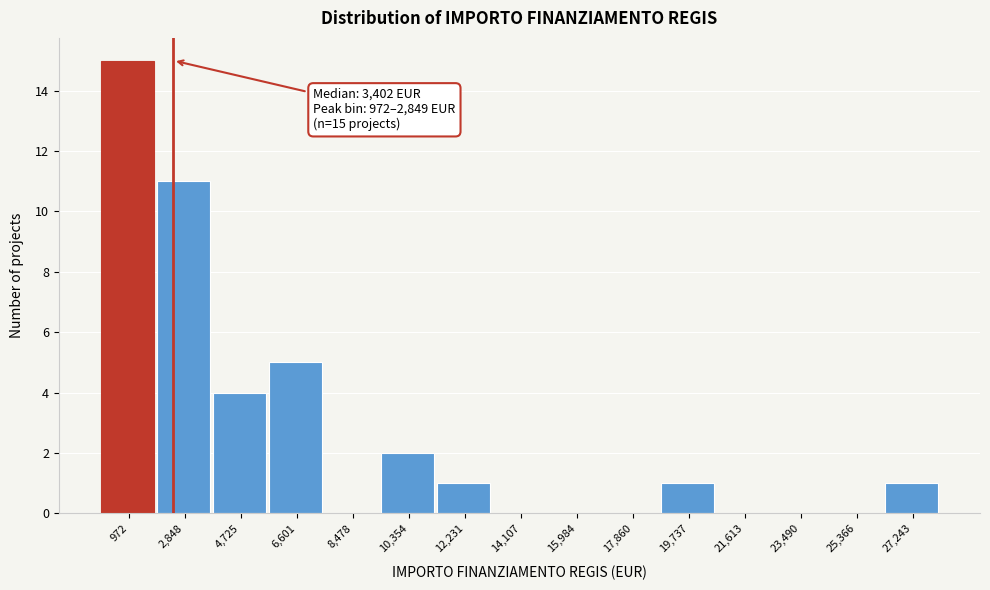

Reading right to left, what are all the values shown in this chart?

27,243=1	25,366=0	23,490=0	21,613=0	19,737=1	17,860=0	15,984=0	14,107=0	12,231=1	10,354=2	8,478=0	6,601=5	4,725=4	2,848=11	972=15